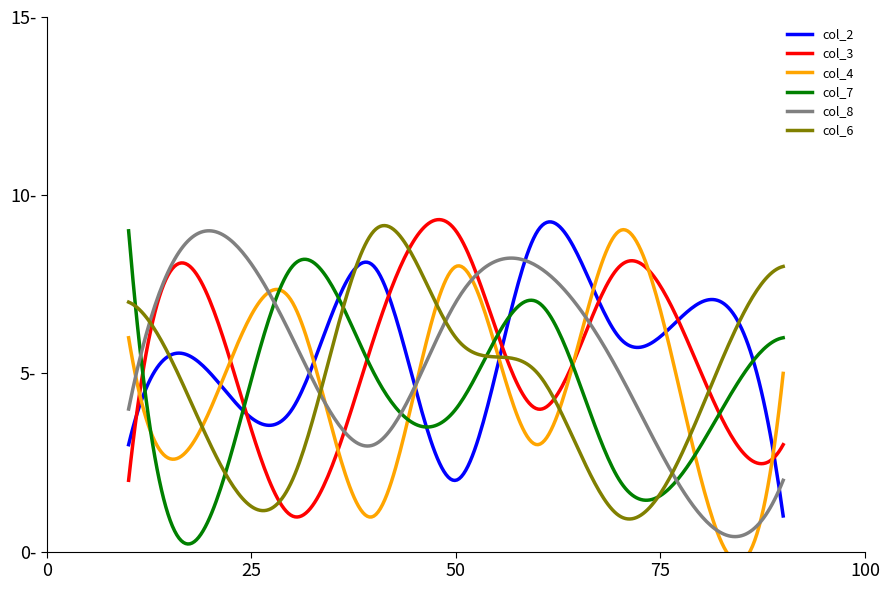

True or false: col_3 has more than 0 points higher than both neighbors.

True